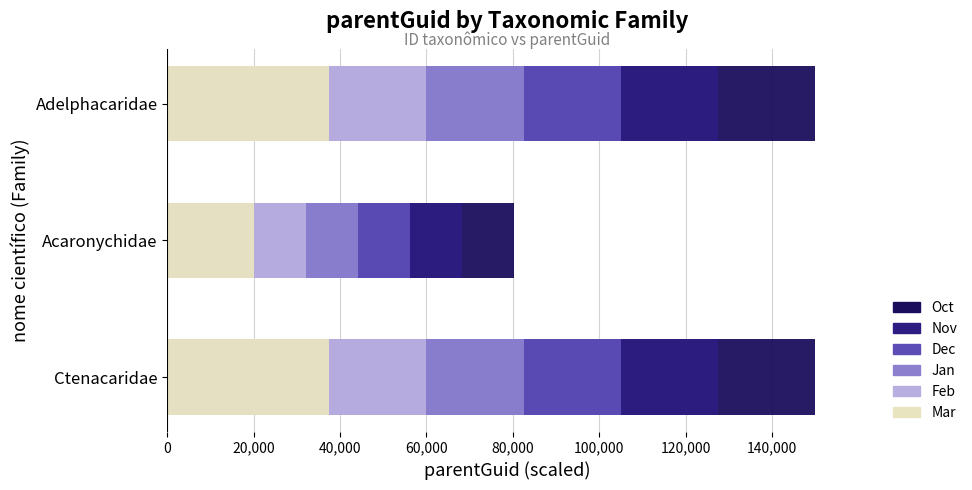

How many values in the Nov series are below 127500?

1